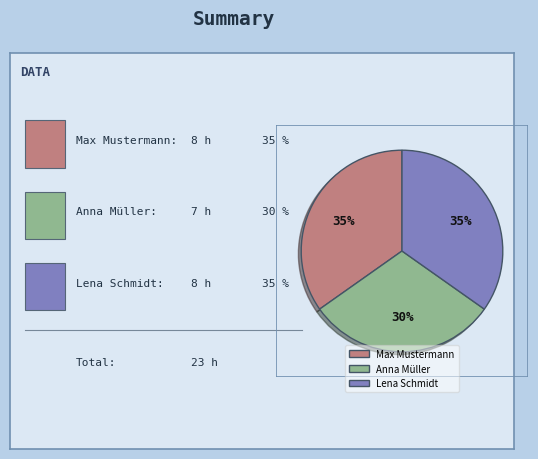

Which has a higher value, Anna Müller or Max Mustermann?

Max Mustermann